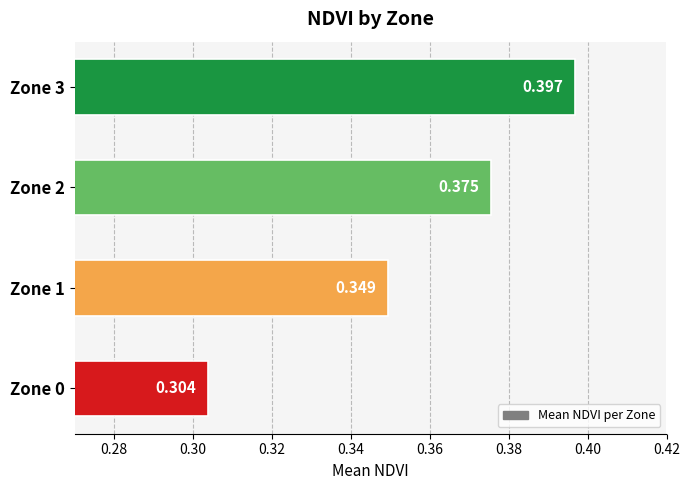

Are the bars horizontal?

Yes